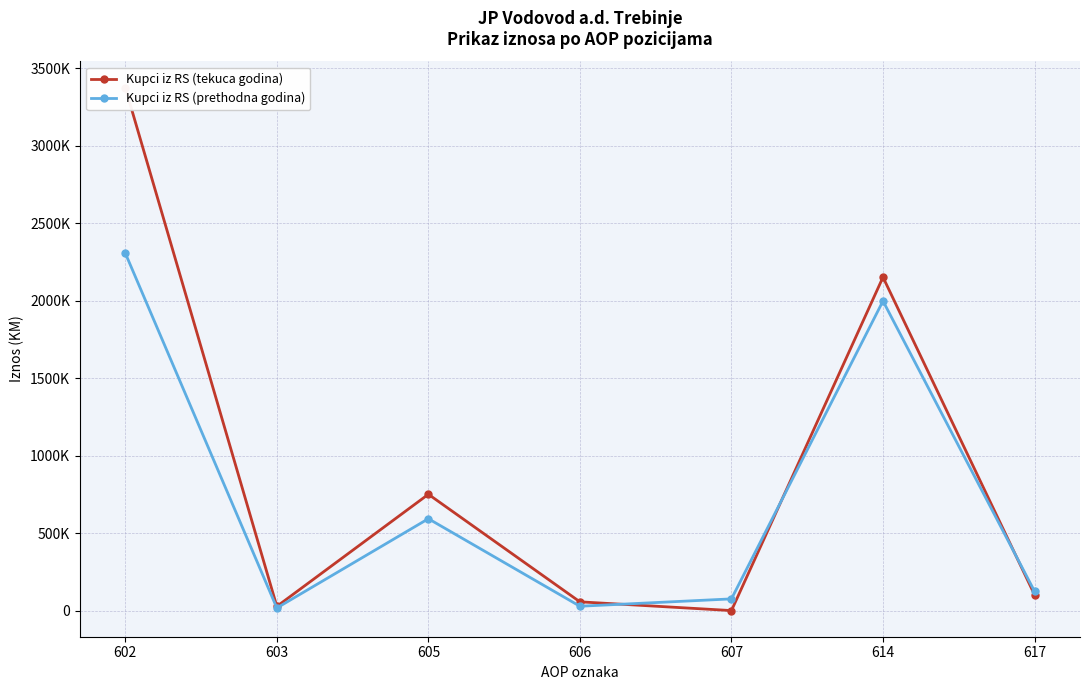

What is the maximum value shown in the chart?

3375715